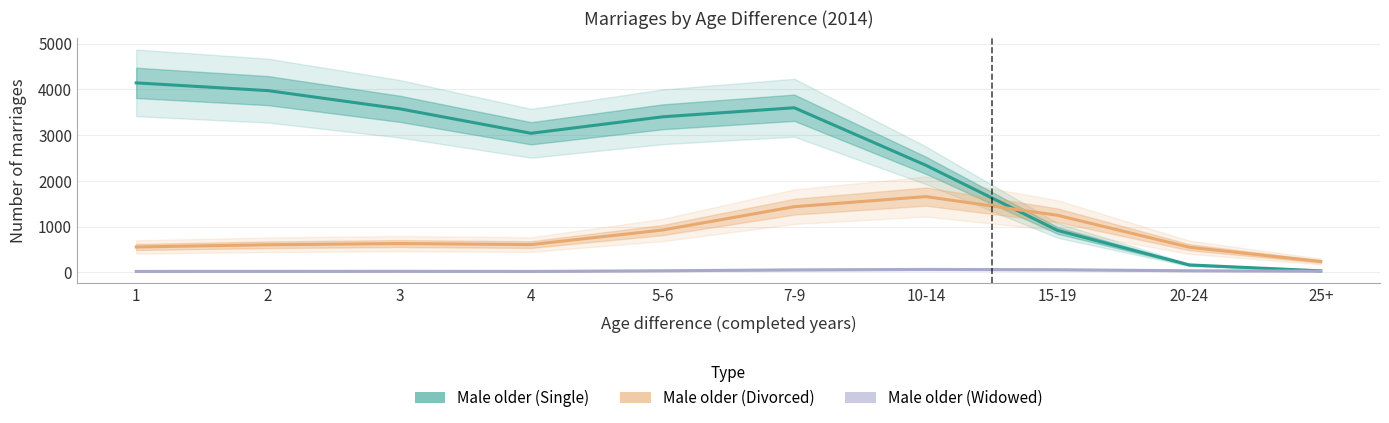

Where is the first local minimum for Male older (Divorced)?

4